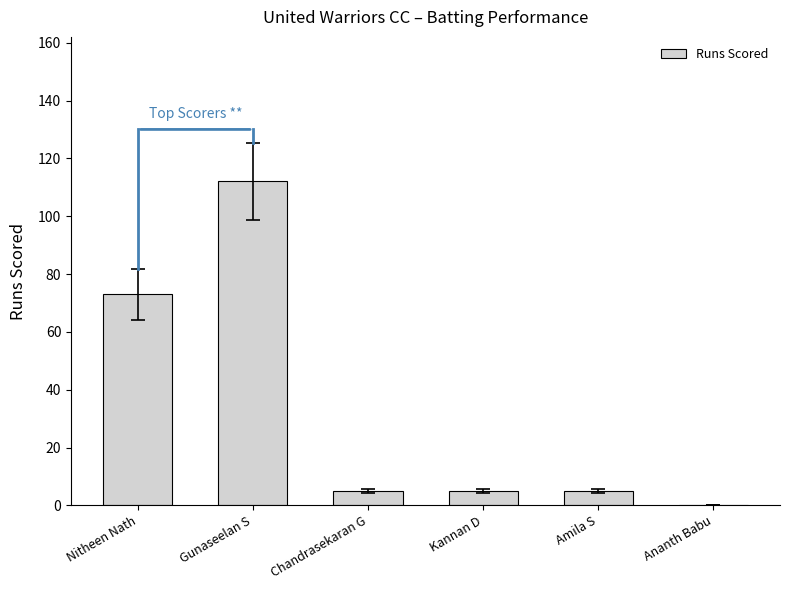

What is the greatest value displayed?

112